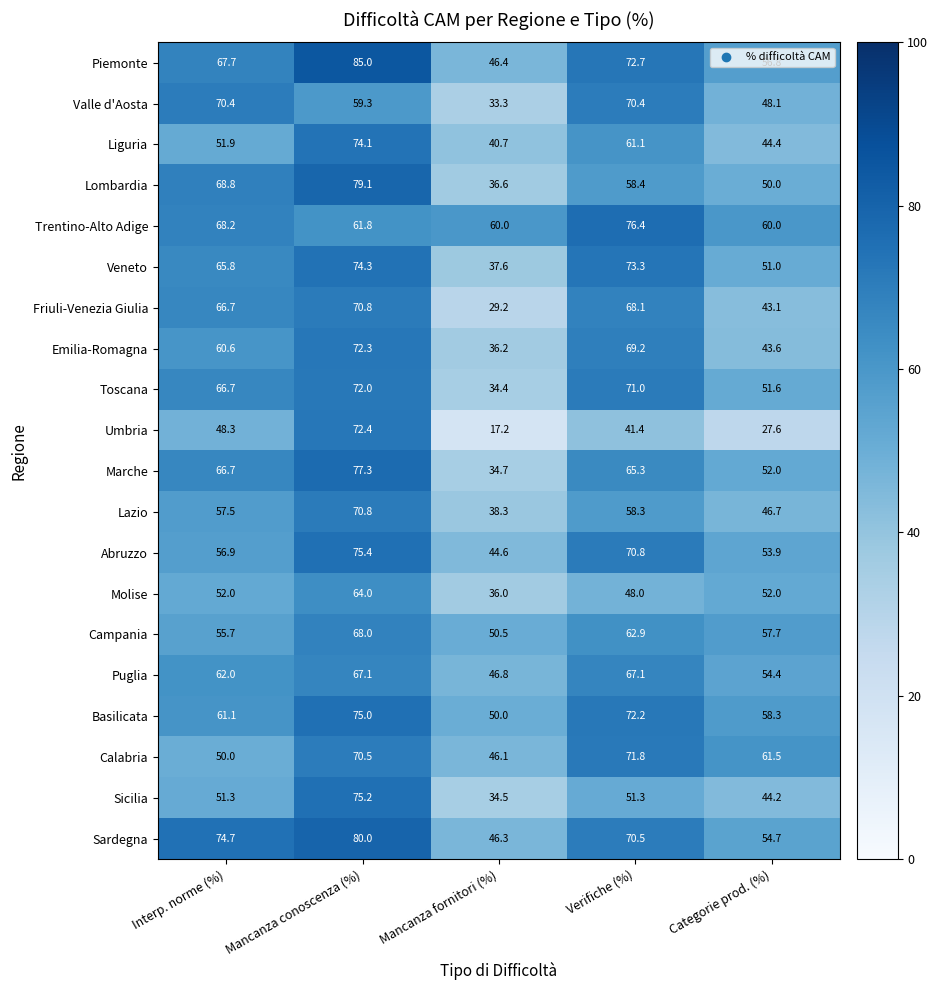

Read the Puglia value at Categorie prod. (%).

54.4